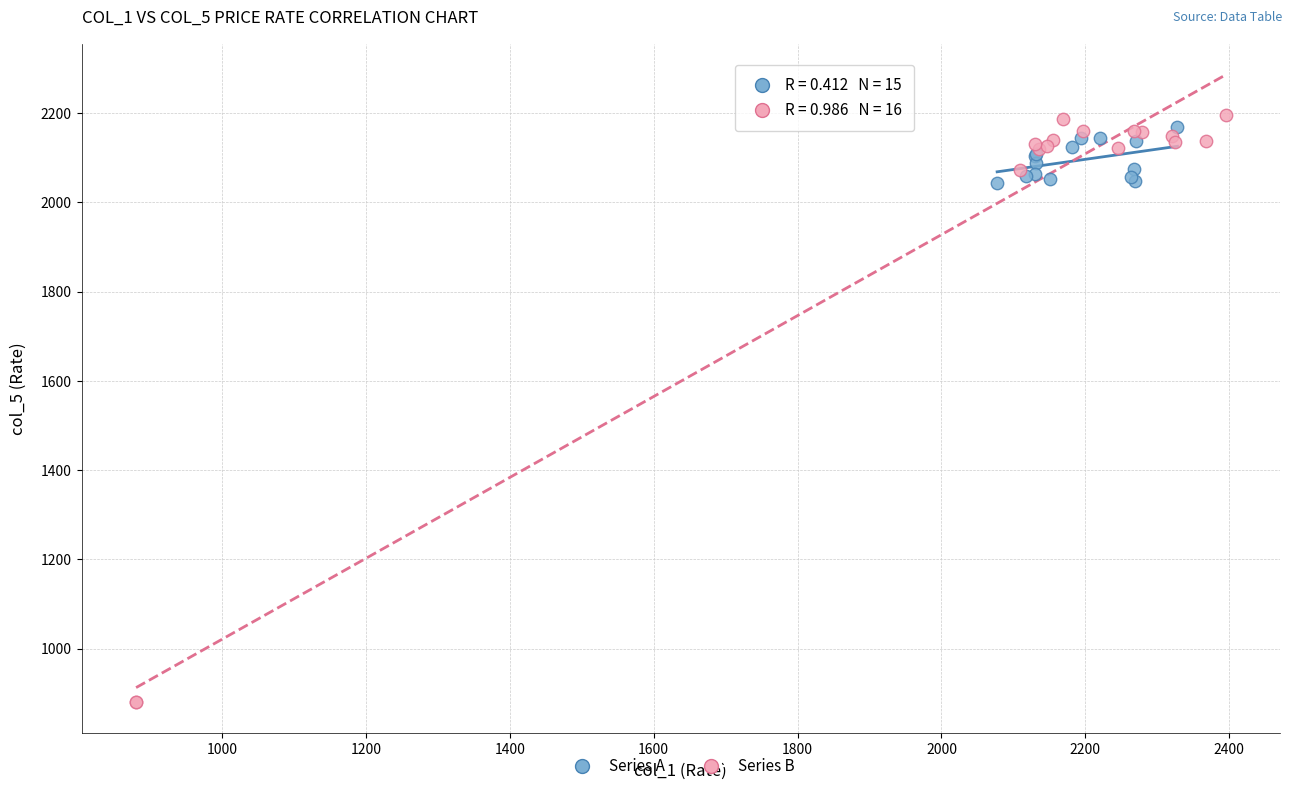

Which series contains the lowest Y value?

Series B